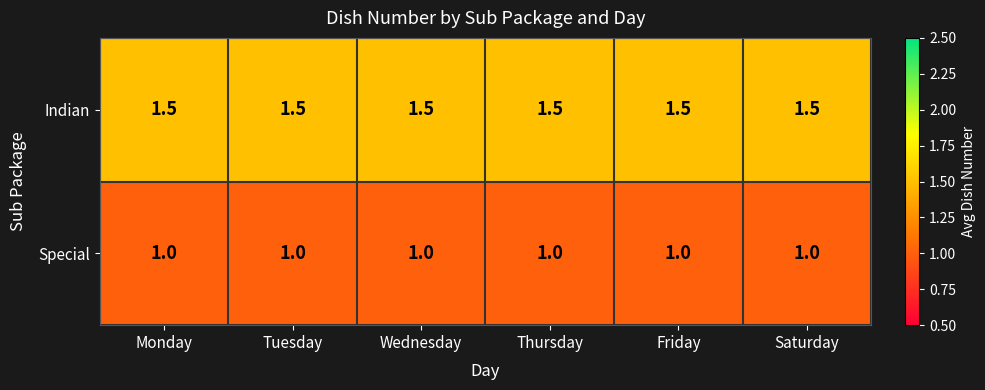

The Indian series shows 1.5 at Thursday. True or false?

True